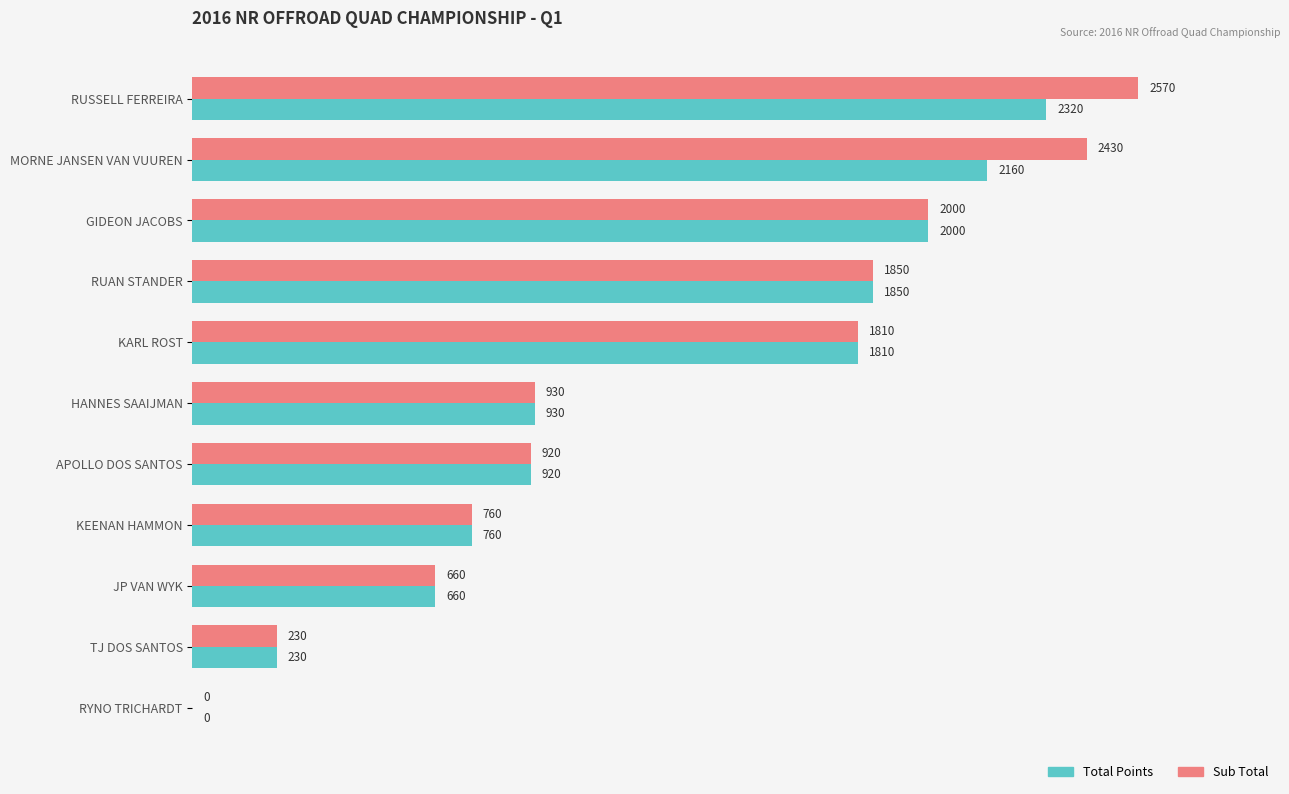

Read the Total Points value at MORNE JANSEN VAN VUUREN.

2160